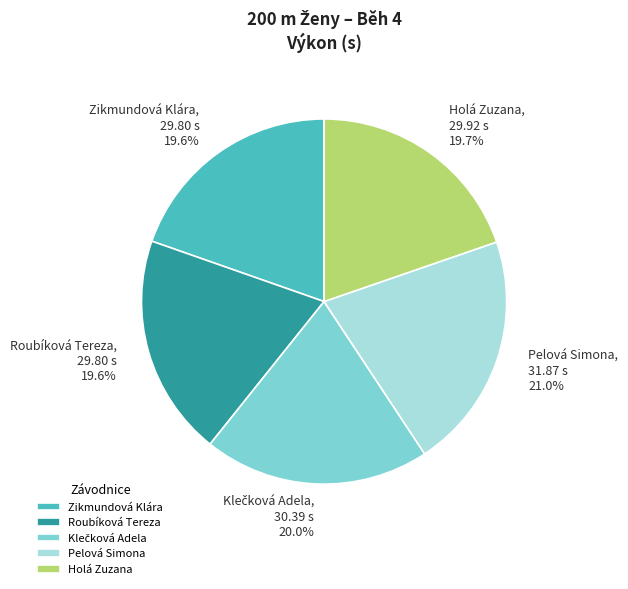

To the nearest percent, what is the combined percentage of Pelová Simona and Holá Zuzana?

41%